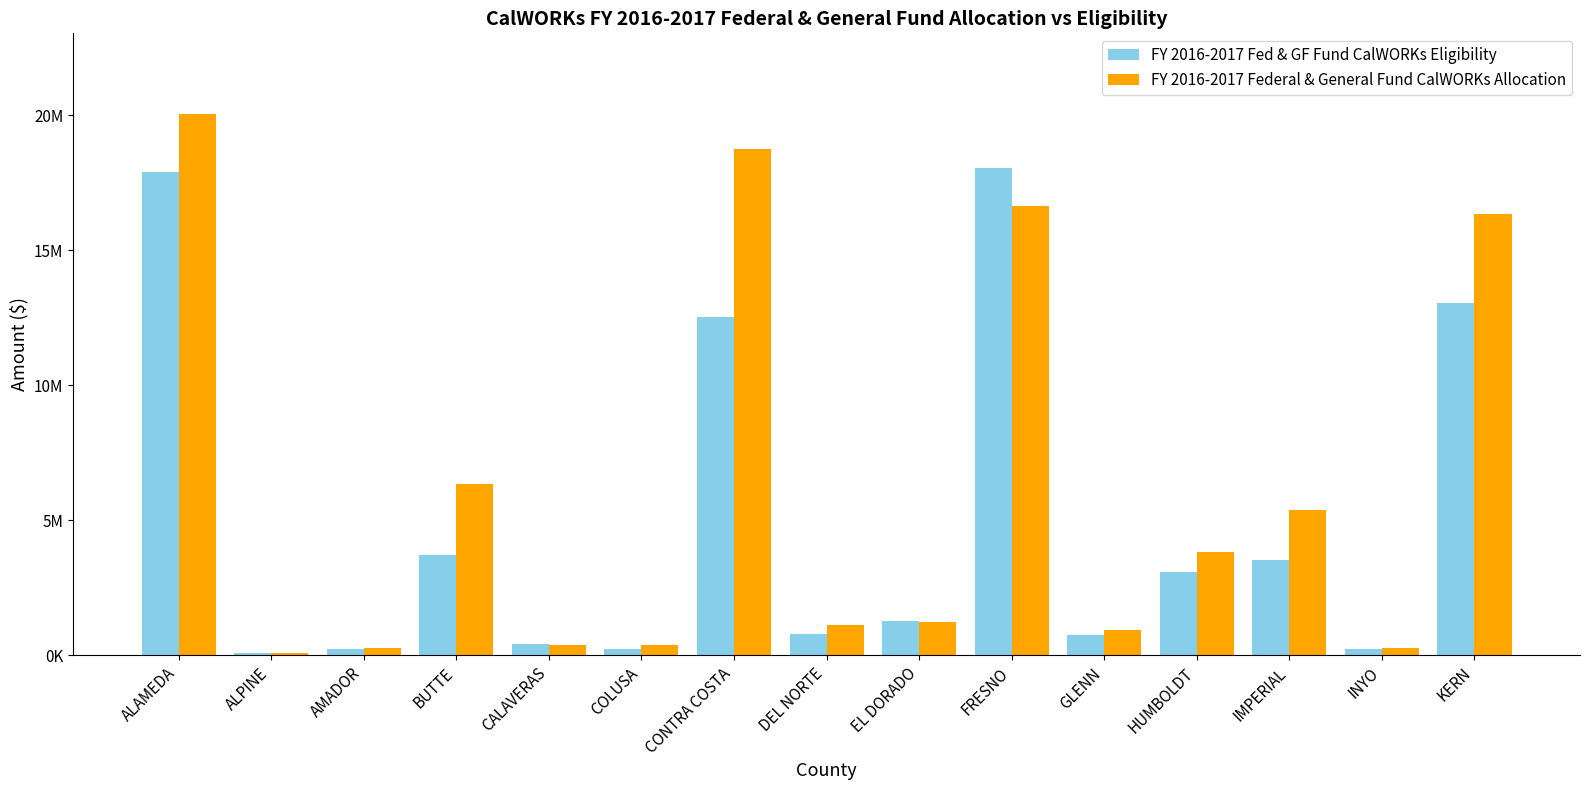

What are all the series names shown in the legend?

FY 2016-2017 Fed & GF Fund CalWORKs Eligibility, FY 2016-2017 Federal & General Fund CalWORKs Allocation